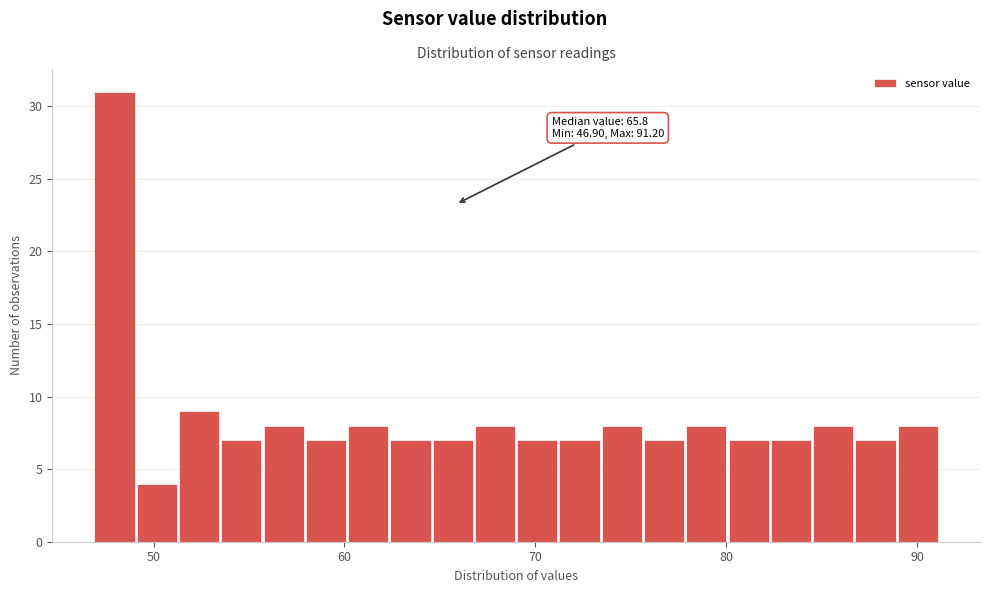

Read against the x-axis, roughly where is the centre of the tallest bar?

48